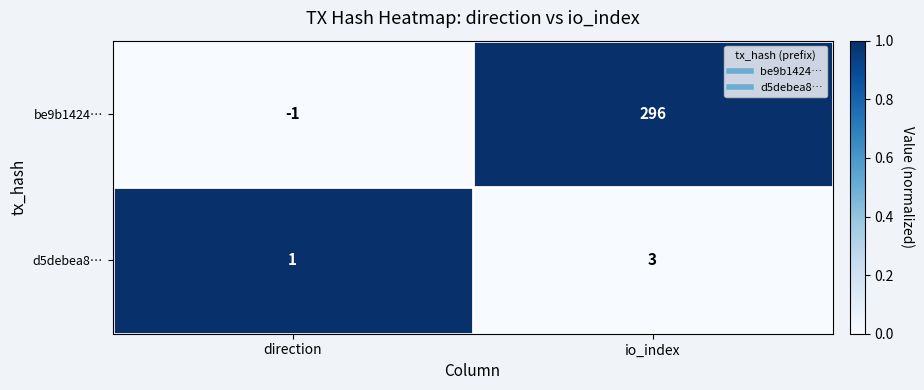

Read the d5debea8… value at io_index.

3